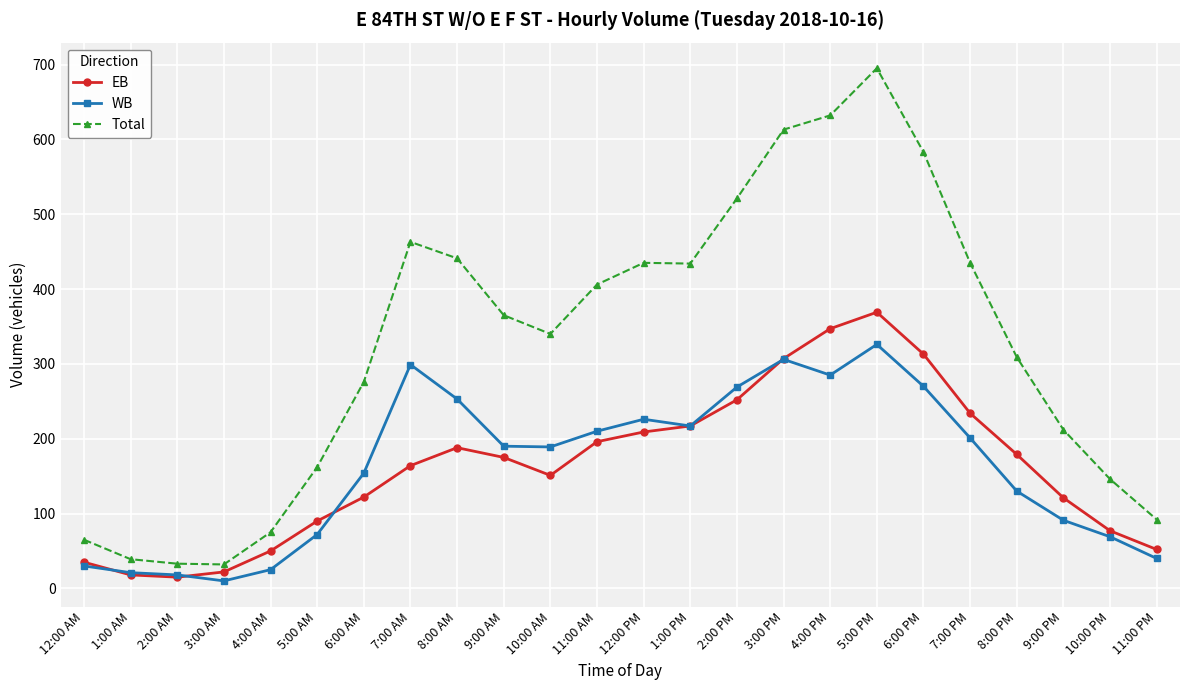

What is the value of the Total point at the 11th from the left?

340